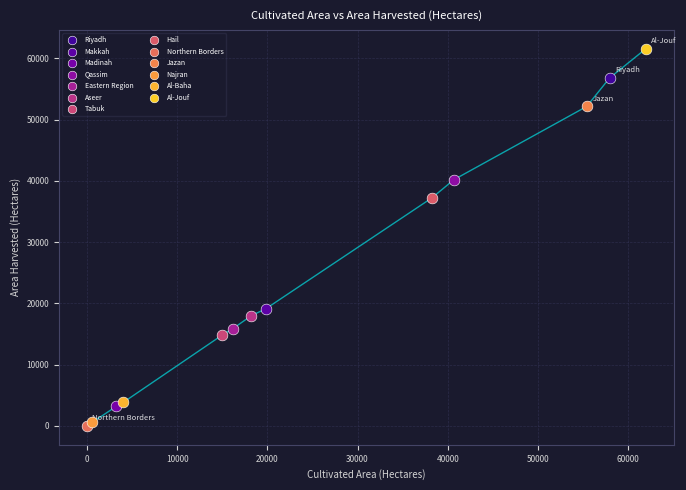

Which series reaches the maximum Y coordinate?

Al-Jouf